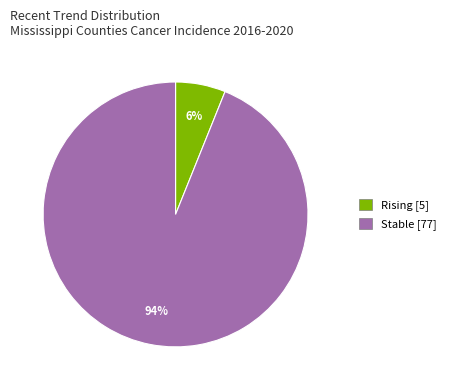

To the nearest percent, what is the difference between the largest and smallest slice percentages?

88%